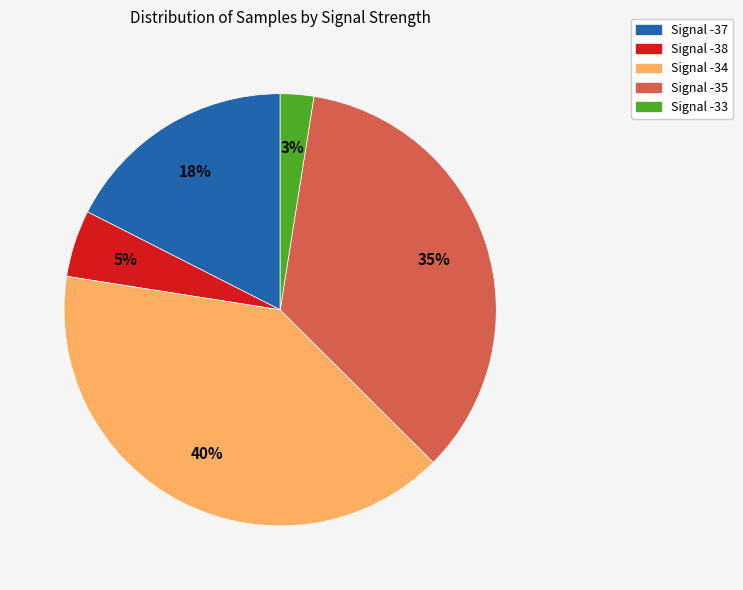

To the nearest percent, what portion does Signal -35 represent?

35%